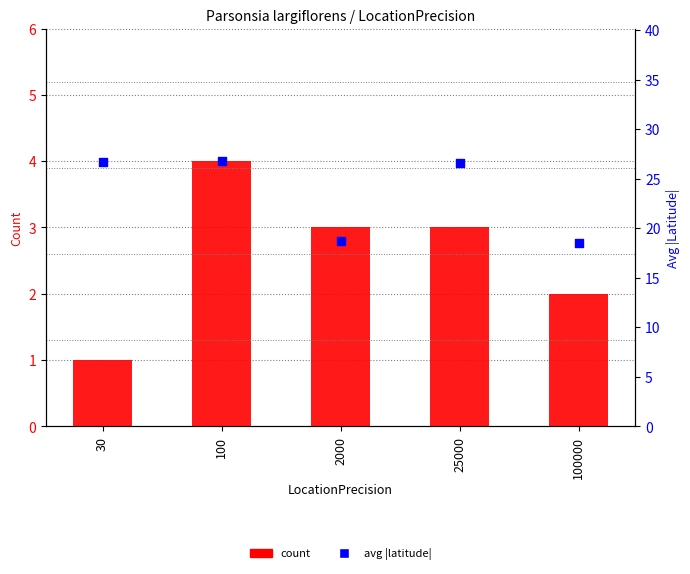

Which series reaches the minimum Y coordinate?

count